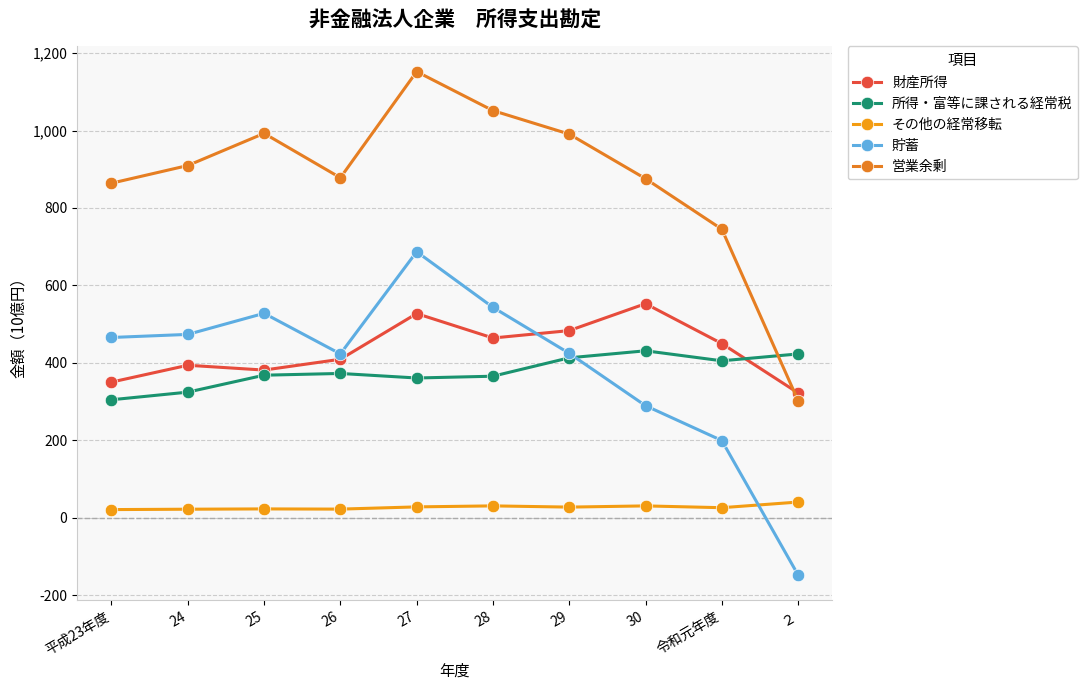

How many negative values does the 貯蓄 series have?

1